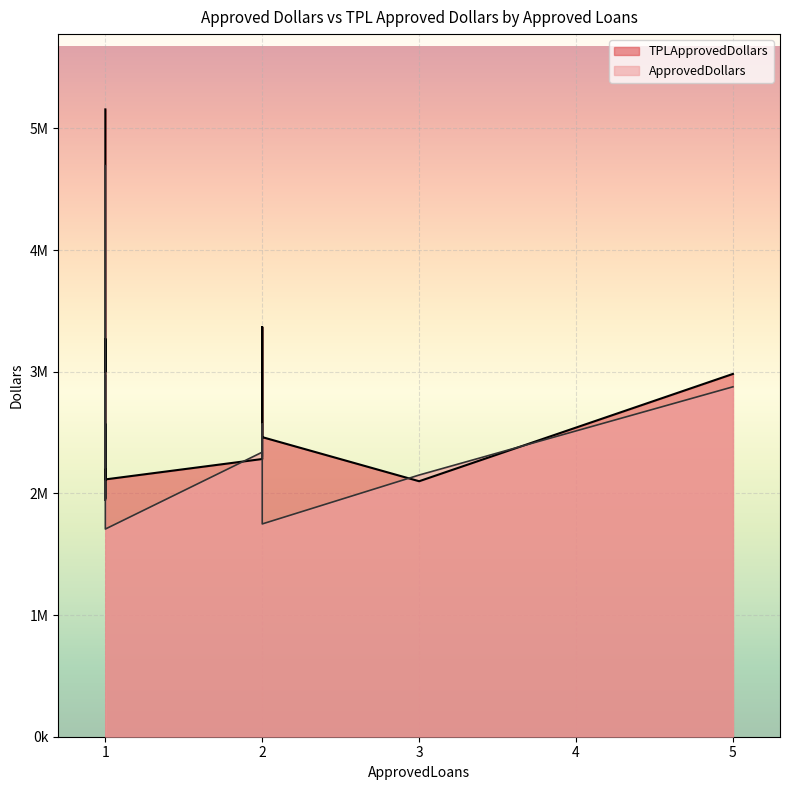

Read the TPLApprovedDollars value at 2.

3347750